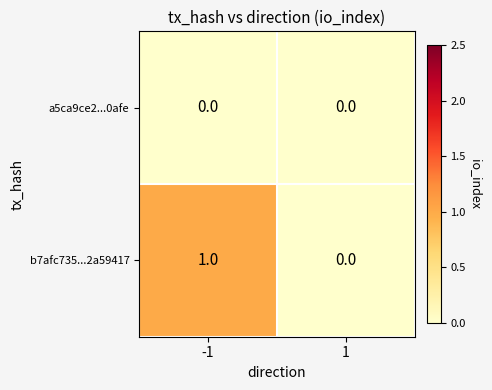

Which series has the widest spread of values?

b7afc735...2a59417